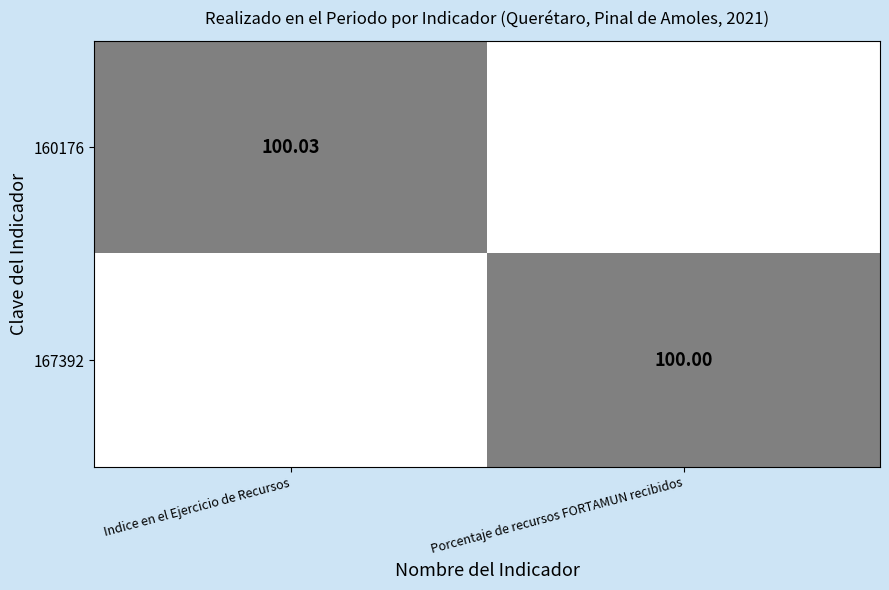

True or false: 160176 has a value of 23.8 at Indice en el Ejercicio de Recursos.

False